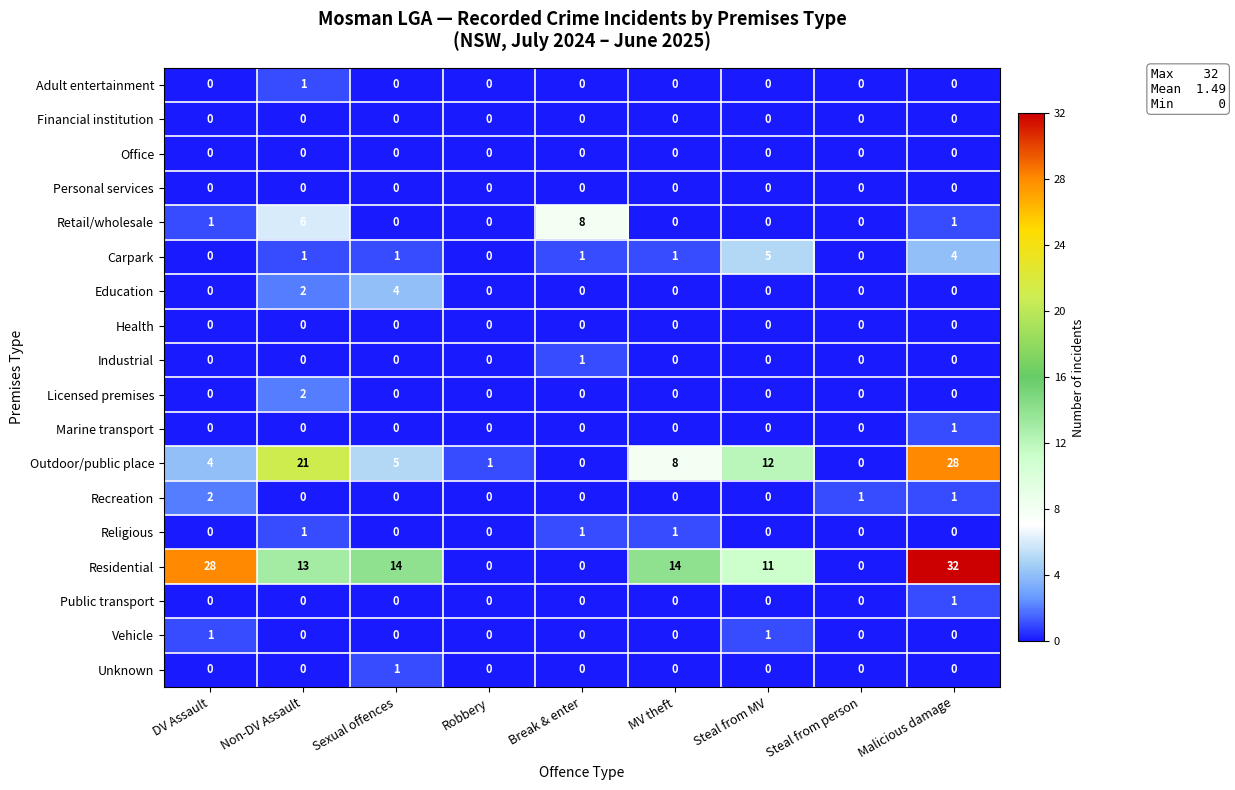

True or false: Personal services has a value of 0 at Robbery.

True